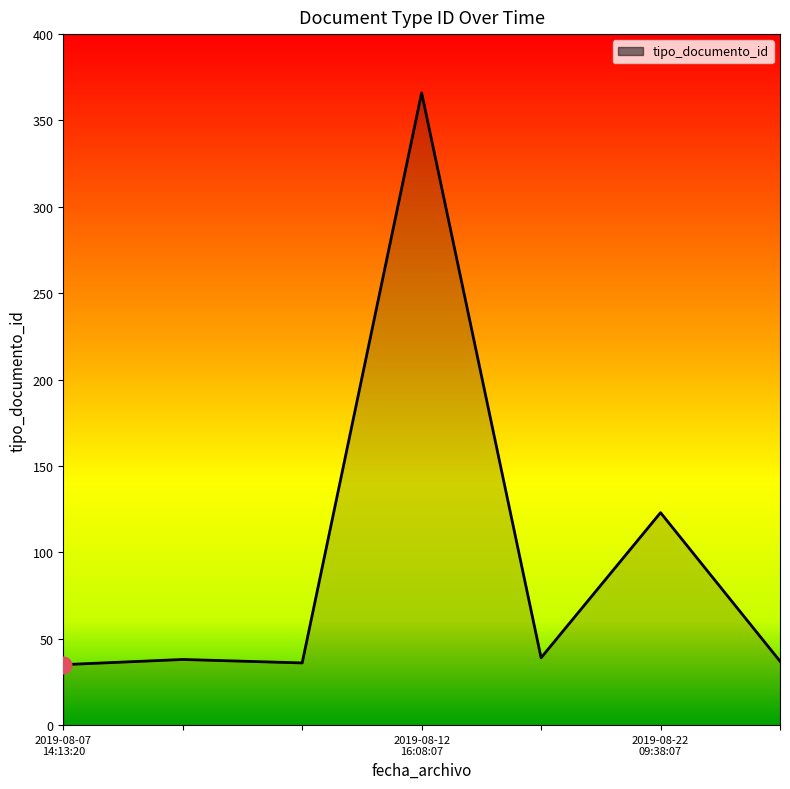

What is the greatest value displayed?

366